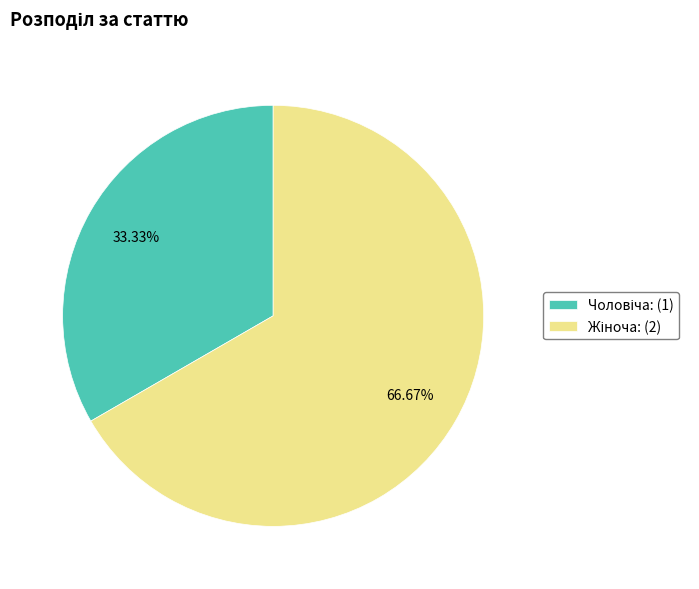

Does any single category account for the majority?

Yes